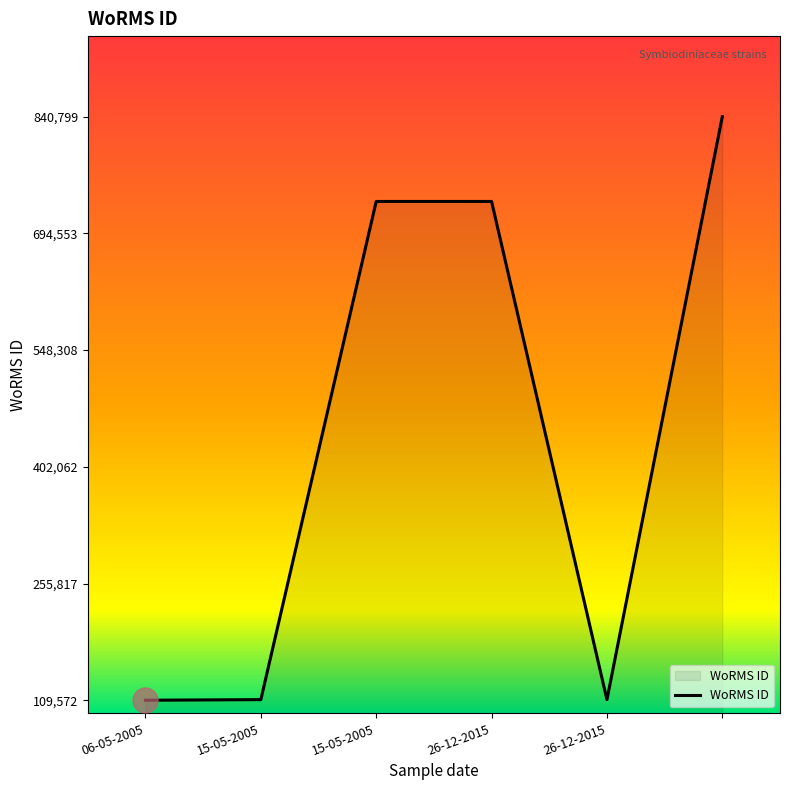

What is the smallest value displayed?

109572